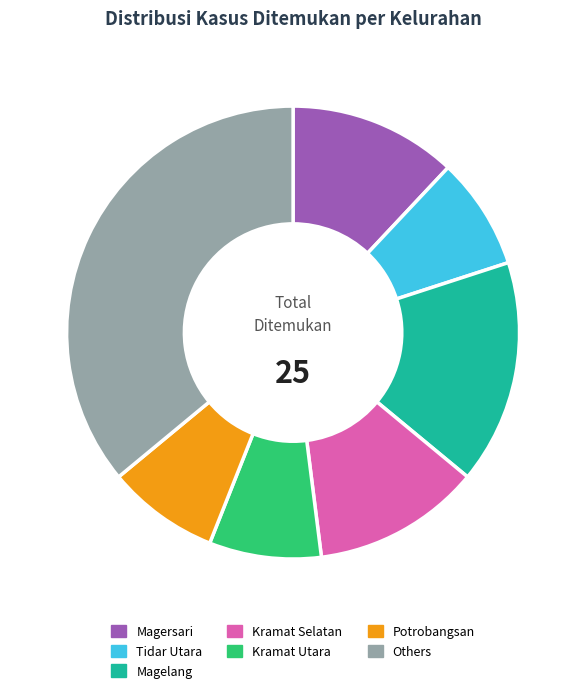

Is the sum of Magersari and Kramat Utara greater than half?

No